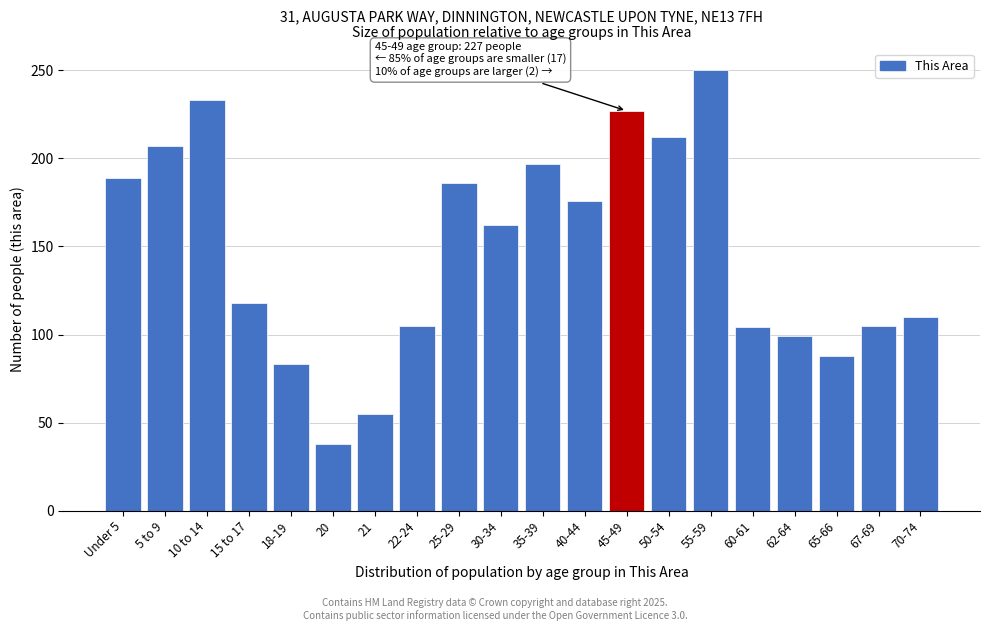

What is the difference between the maximum and minimum values?

212